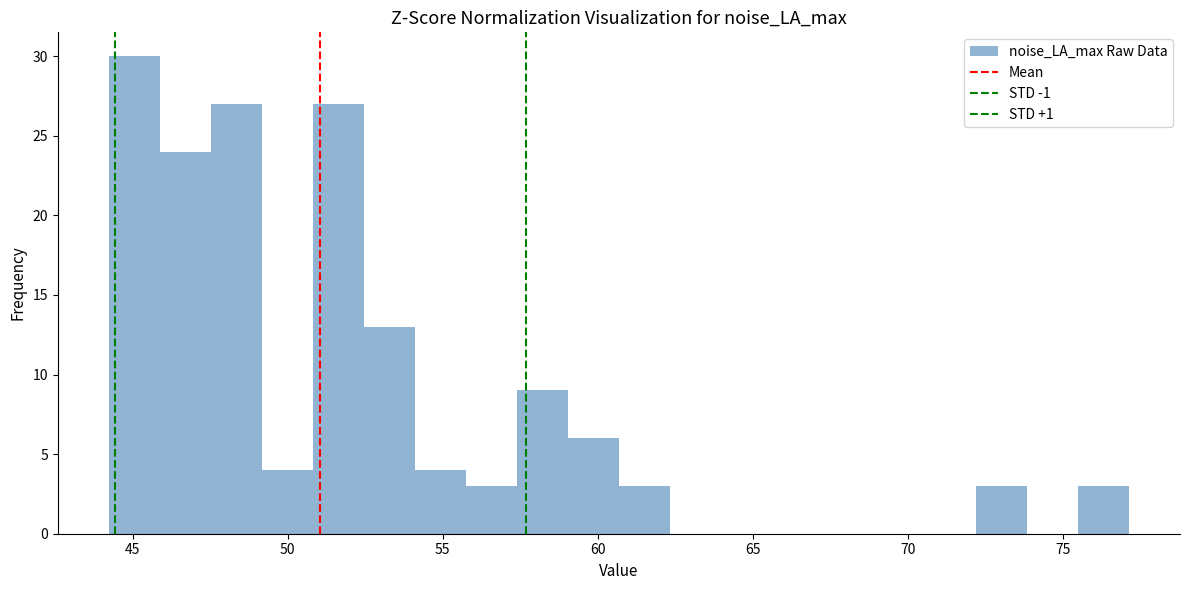

Around what value on the x-axis is the tallest bar? Give the approximate position of its centre, as read against the axis.

45.0